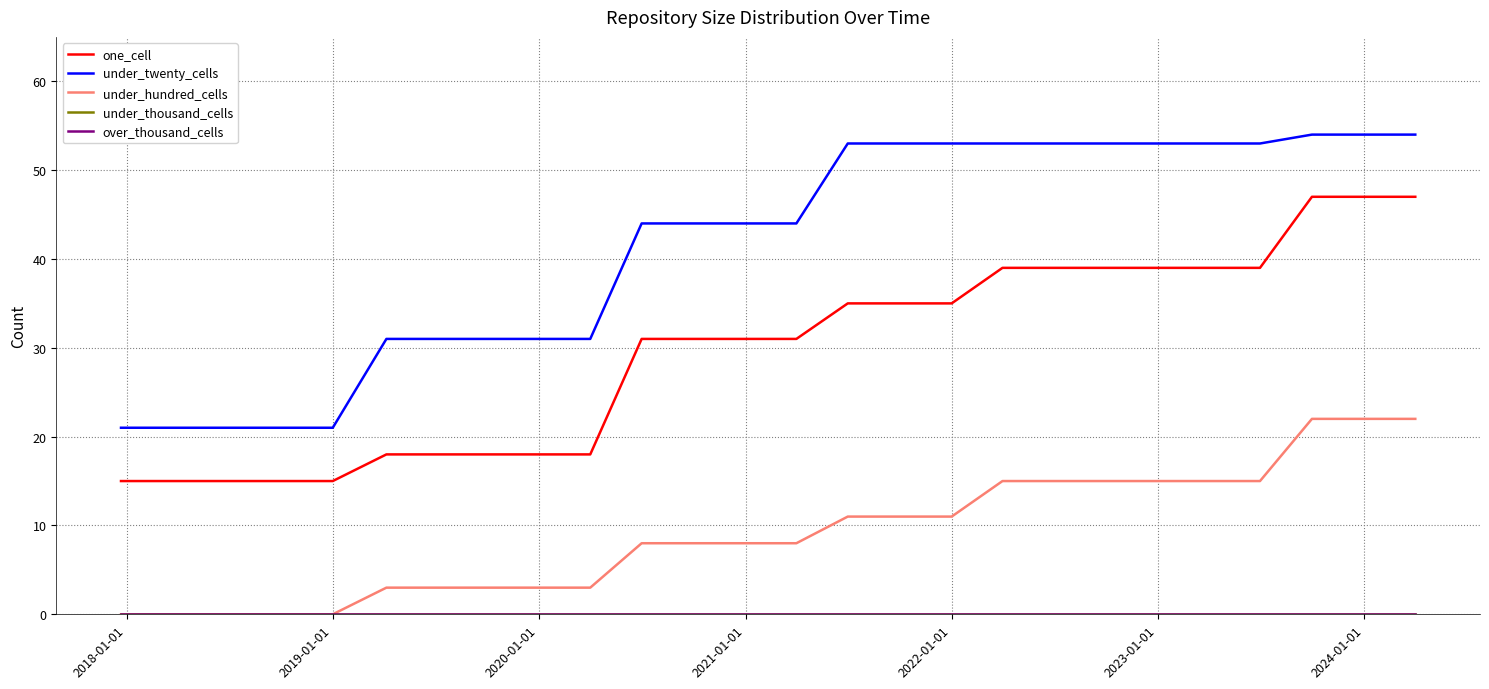

List the series in order of their peak value, lowest first.

under_thousand_cells, over_thousand_cells, under_hundred_cells, one_cell, under_twenty_cells